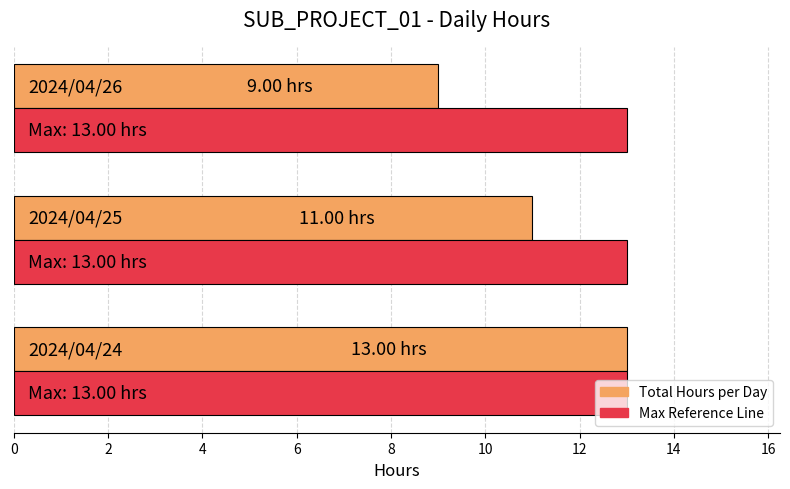

How many series are shown in this chart?

2